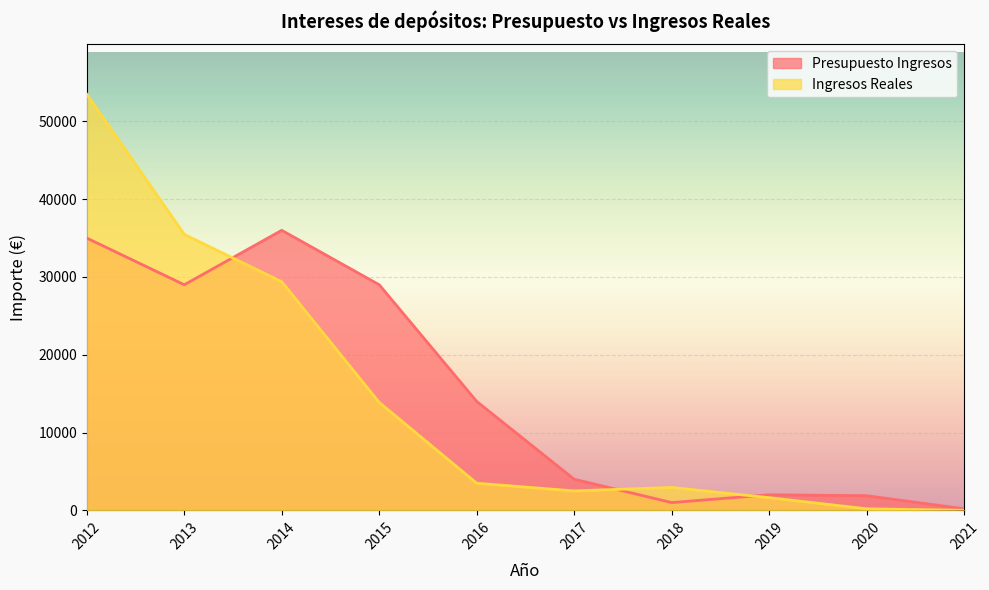

How many positive values does the Ingresos Reales series have?

9